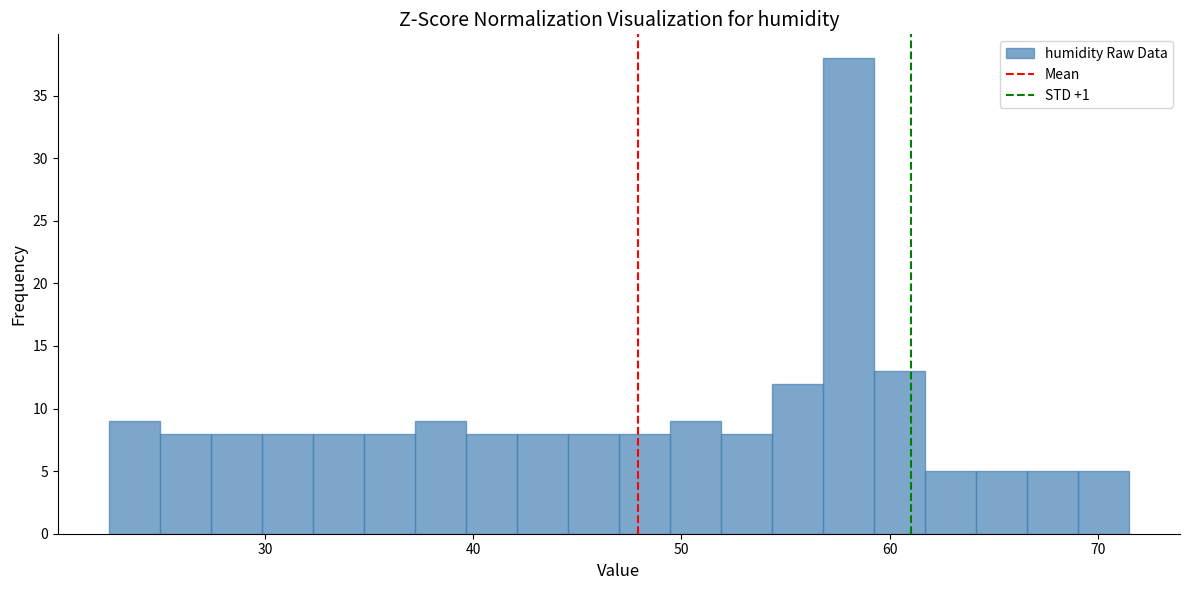

Read against the x-axis, roughly where is the centre of the tallest bar?

58